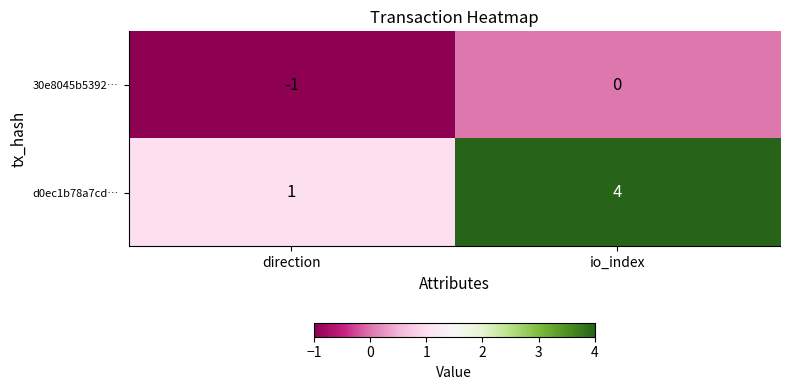

Rank the series by their average value, from lowest to highest.

30e8045b5392…, d0ec1b78a7cd…